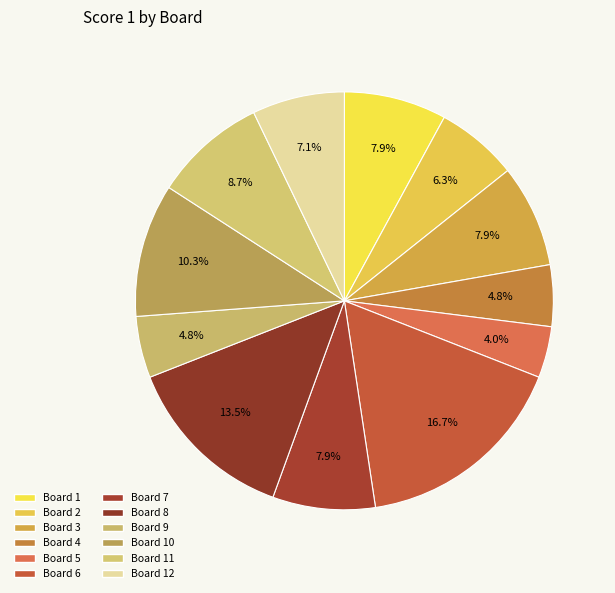

Is there any slice that represents more than half of the pie?

No